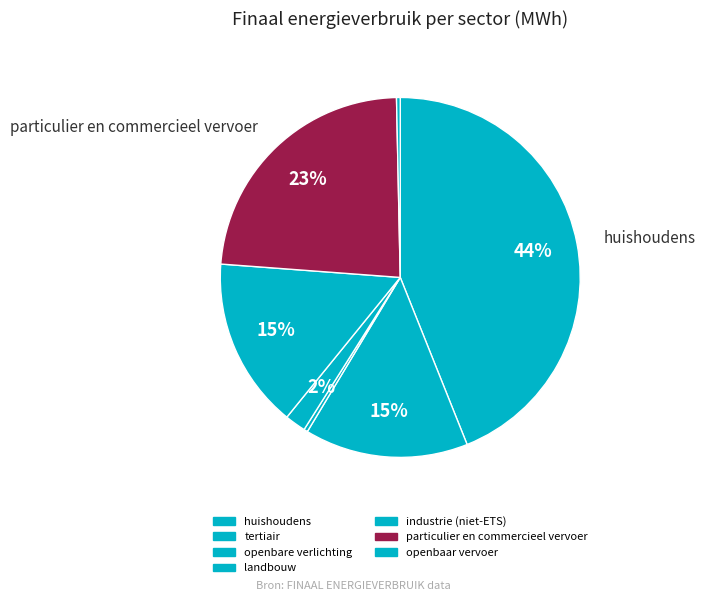

Which category has the biggest portion of the pie?

huishoudens